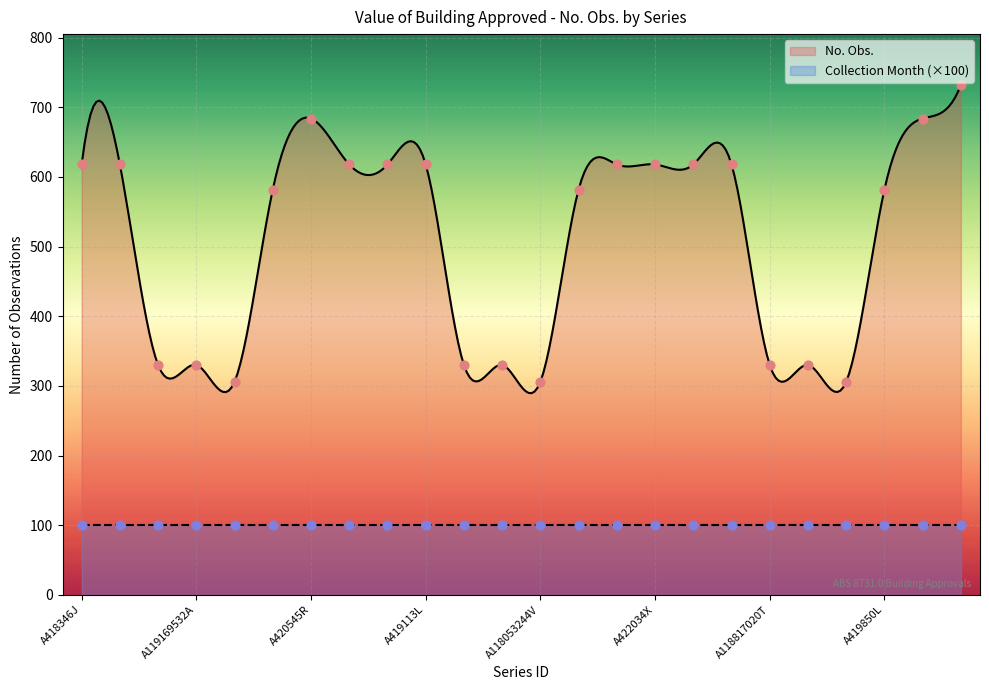

Between A118817020T and A418377X, which is larger?

A418377X